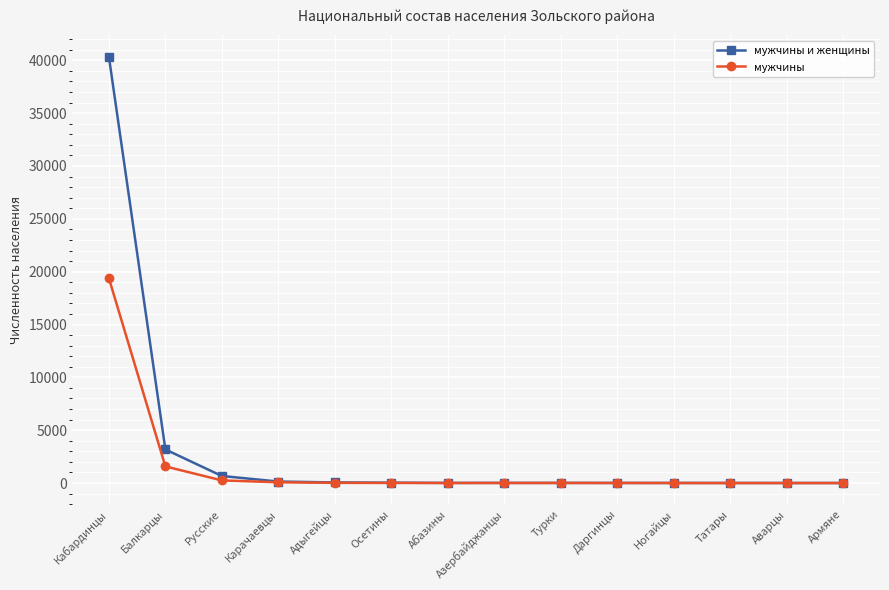

Is it true that мужчины и женщины equals 3179 at Балкарцы?

True